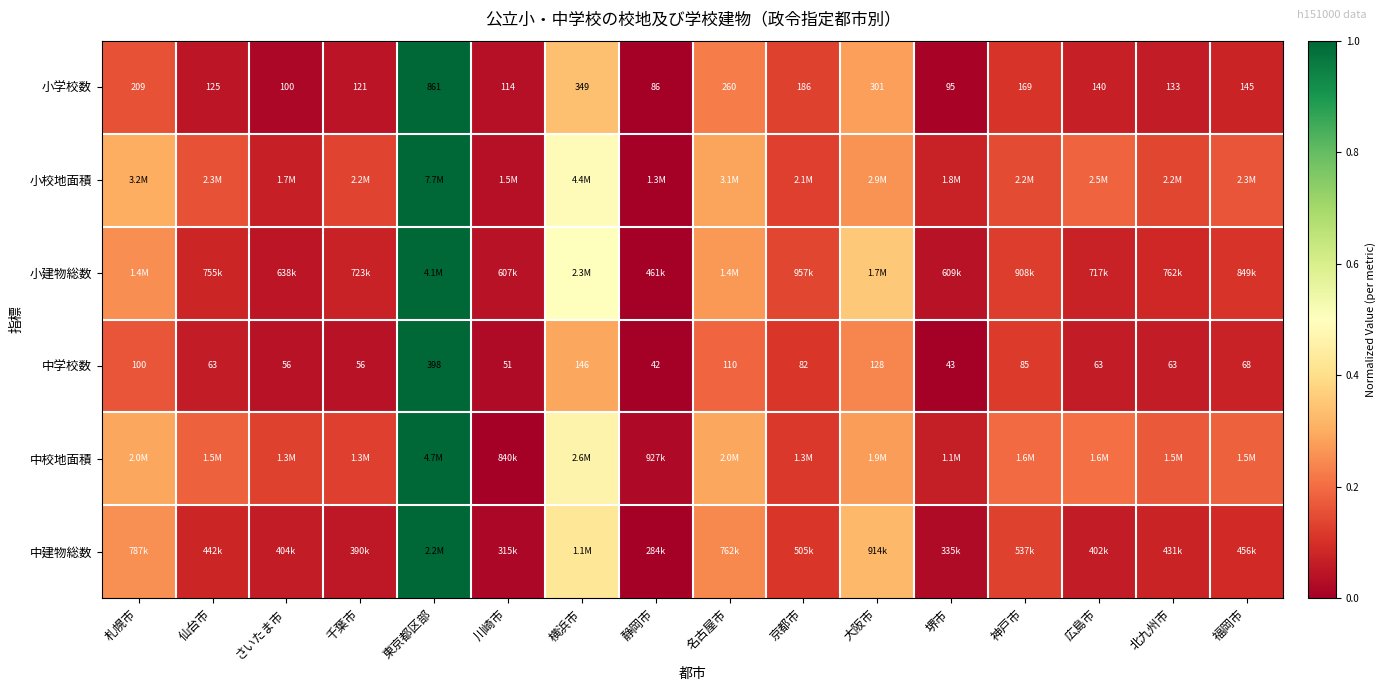

At which label is 小学校数 closest to 473?

横浜市